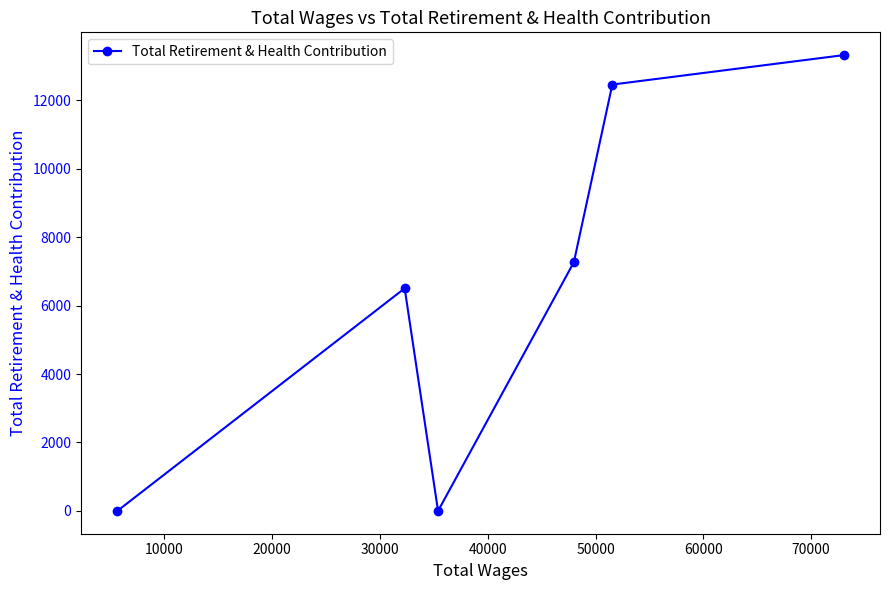

Count the number of categories in the chart.

6